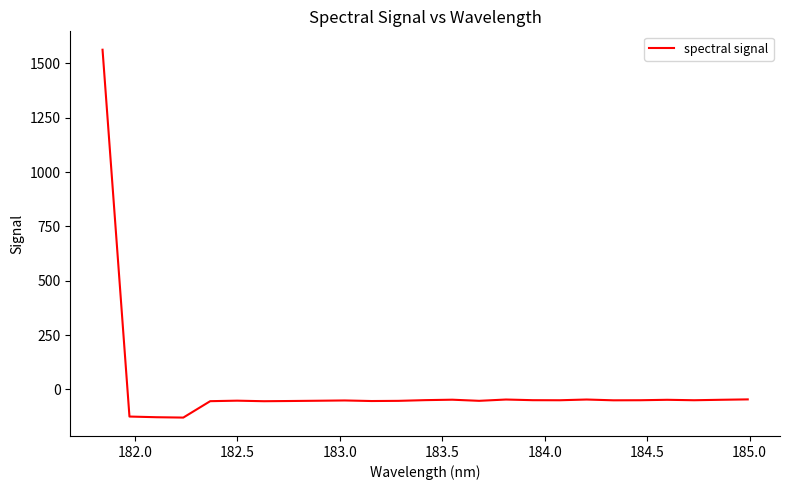

What is the minimum value shown in the chart?

-129.6